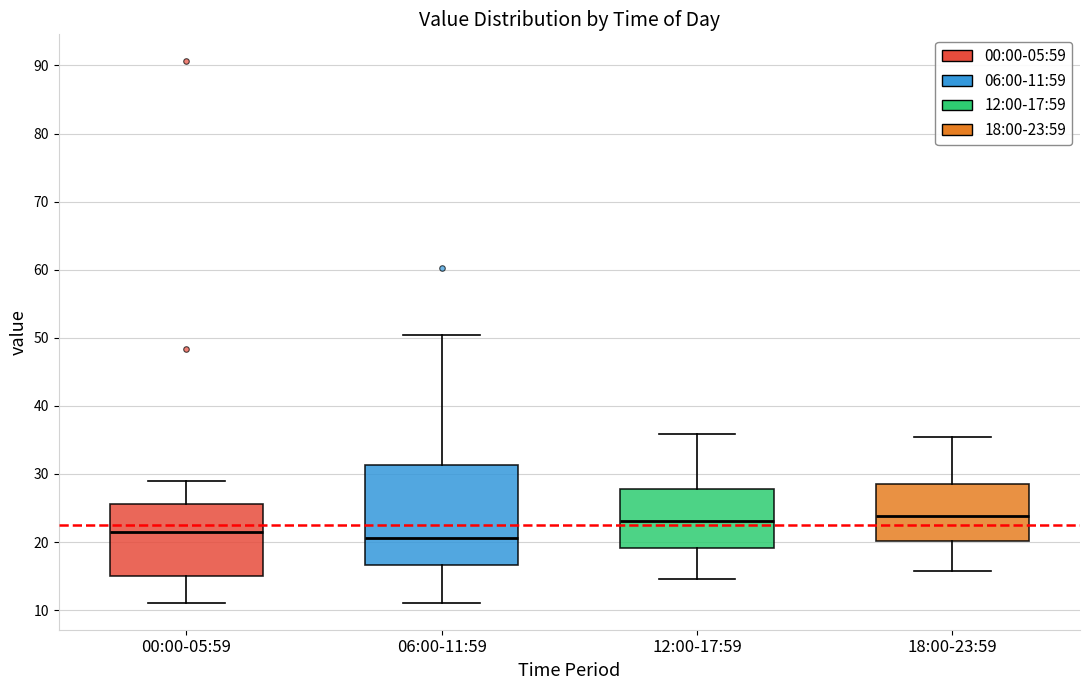

Reading left to right, transcribe this box plot: for each box, give where its median line is, the range the box spans, and where its two whiskers end, as read against the y-axis. The values are not printed on the chart, so give them approximately, as read against the axis.

00:00-05:59: median 22, box 15 to 26, whiskers 11 to 29
06:00-11:59: median 21, box 17 to 31, whiskers 11 to 50
12:00-17:59: median 23, box 19 to 28, whiskers 15 to 36
18:00-23:59: median 24, box 20 to 29, whiskers 16 to 35